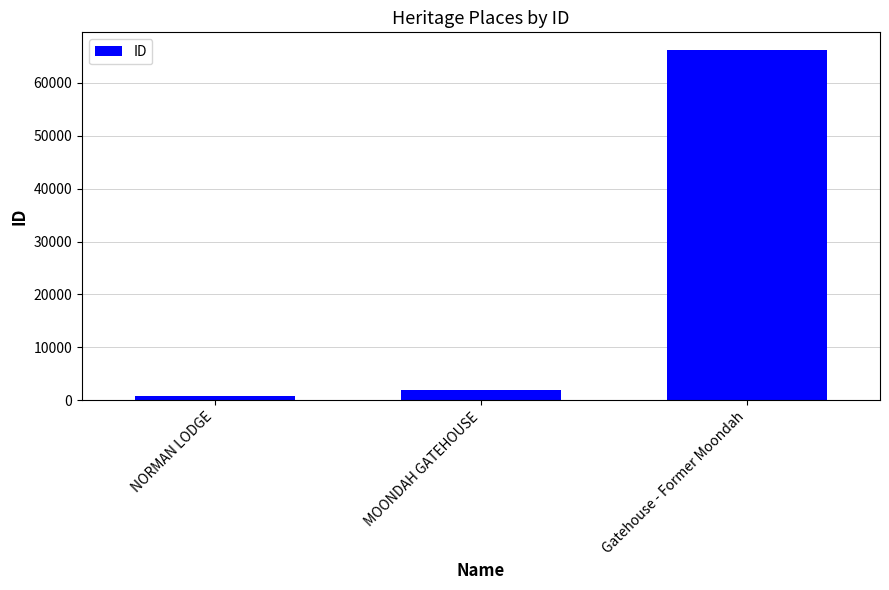

List the labels in order of value, largest first.

Gatehouse - Former Moondah, MOONDAH GATEHOUSE, NORMAN LODGE